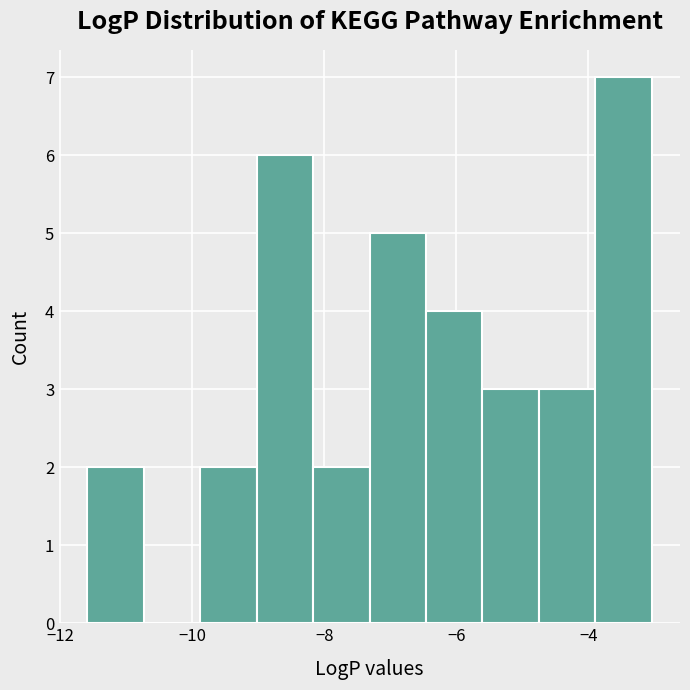

Reading left to right, transcribe this chart: for each bar, give the range it covers on the x-axis and its height. Neither the bar edges nor the heights are printed on the chart, so give them approximately, as read against the axes.

-11.6 to -10.8: 2
-10.8 to -9.8: 0
-9.8 to -9.0: 2
-9.0 to -8.2: 6
-8.2 to -7.4: 2
-7.4 to -6.4: 5
-6.4 to -5.6: 4
-5.6 to -4.8: 3
-4.8 to -3.8: 3
-3.8 to -3.0: 7